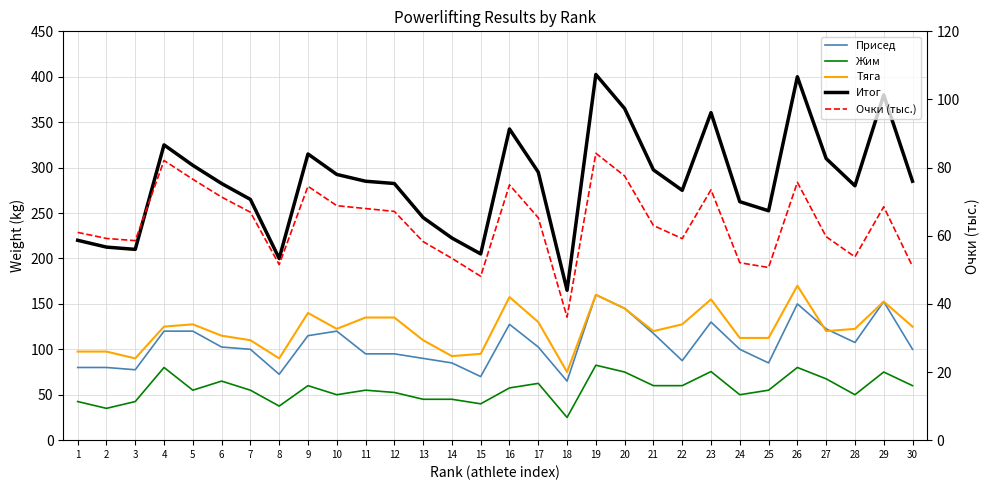

What is the approximate value of Жим at 10?

50.0